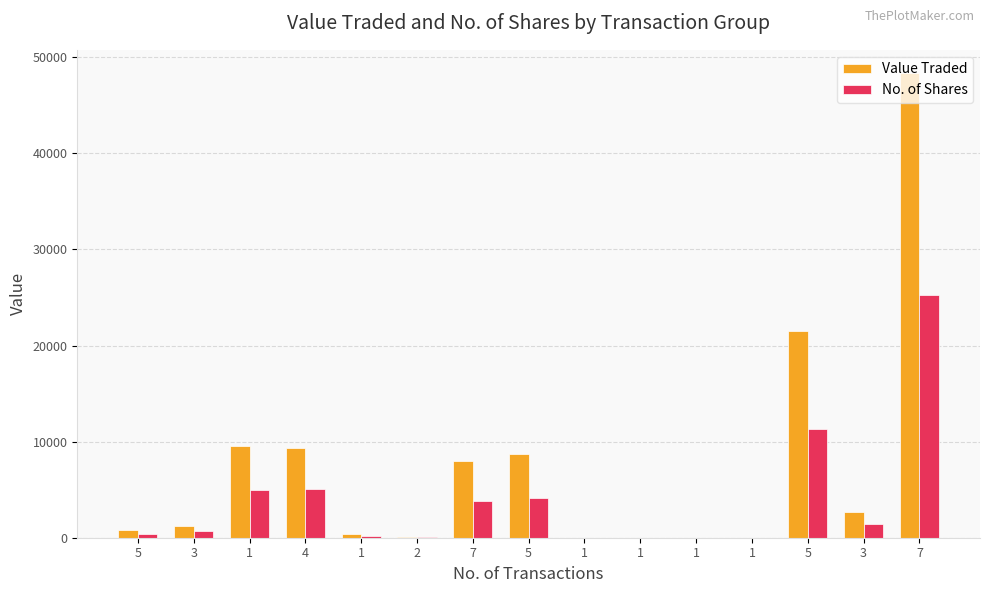

Count the number of categories in the chart.

15